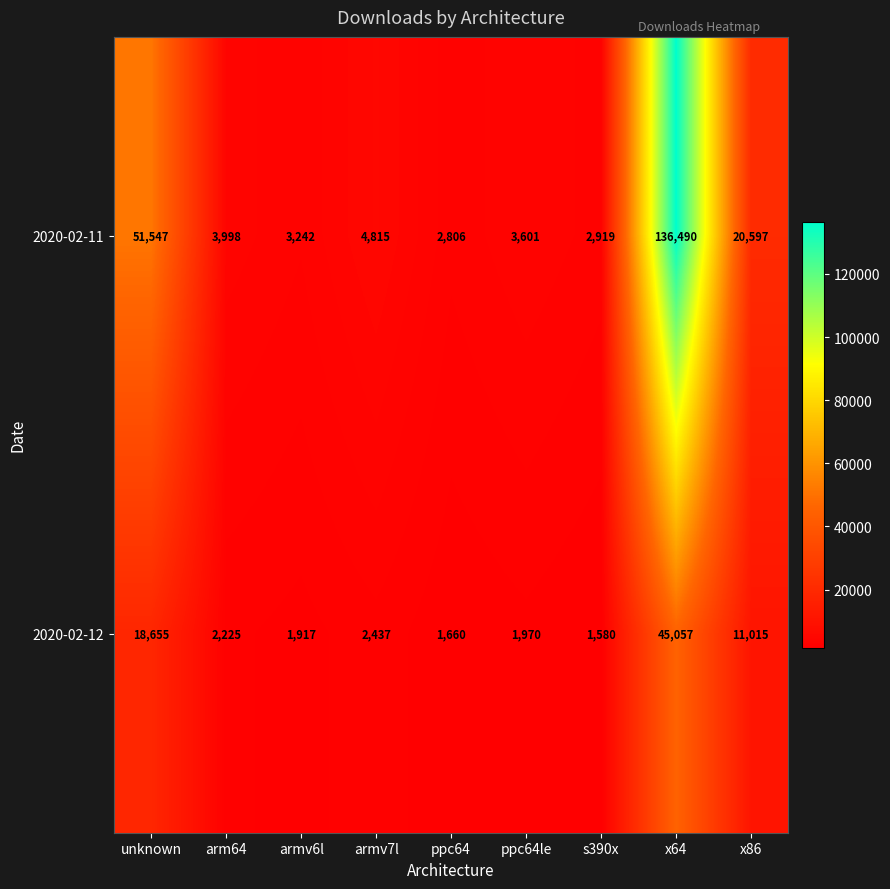

What is the greatest value displayed?

136490